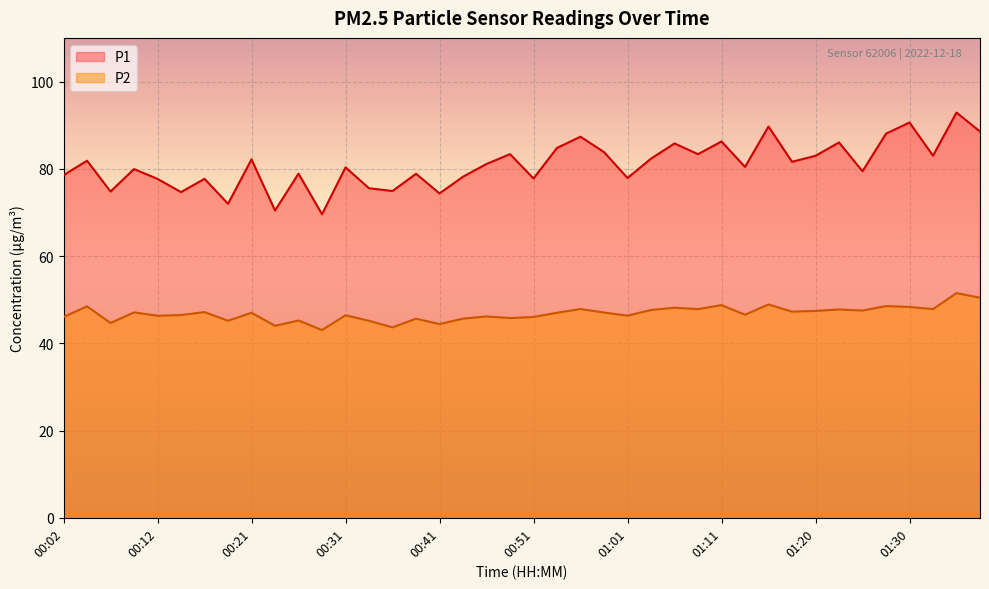

Where does the P2 series first go above 47?

00:04